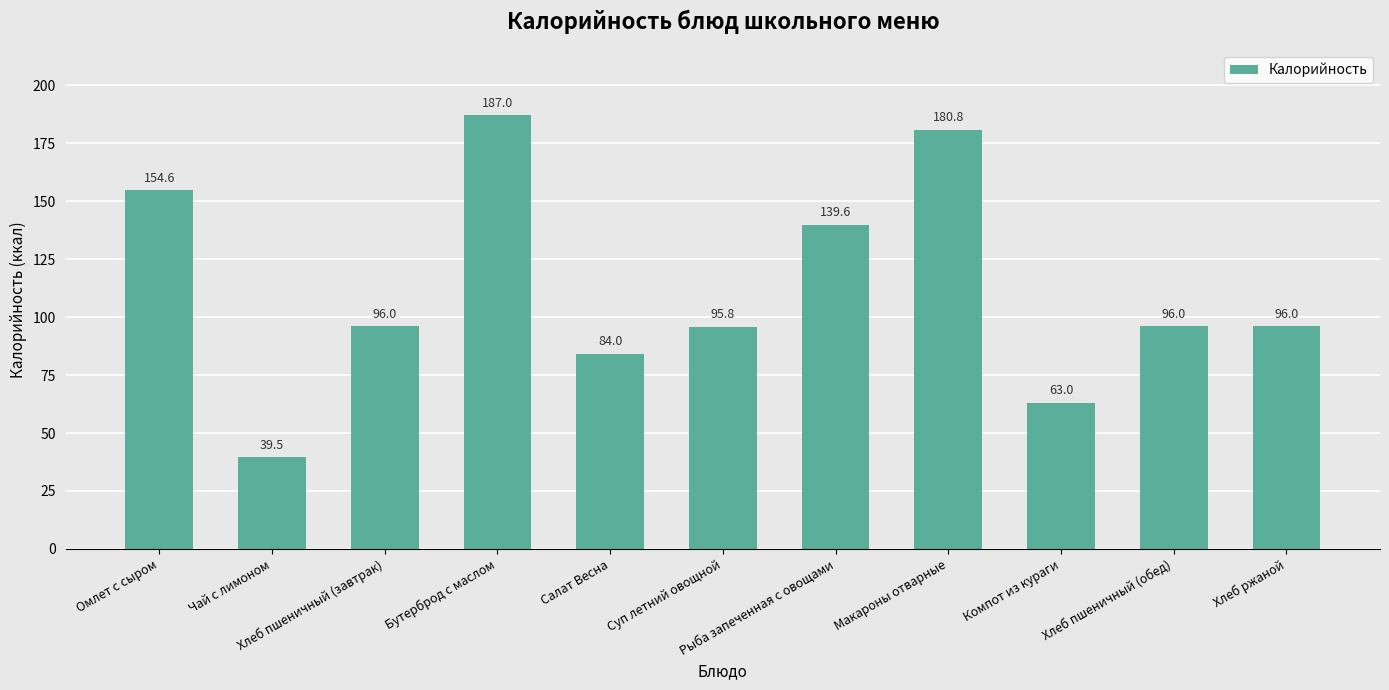

Where does the data first go above 96?

Омлет с сыром